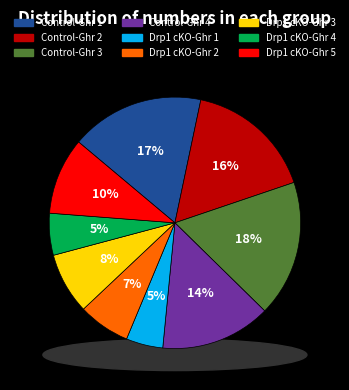

What percentage is NOT represented by Control-Ghr 2?

83.5%